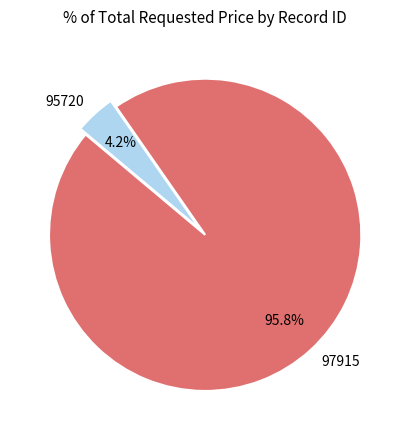

The 97915 slice represents 96% of the pie. True or false?

True